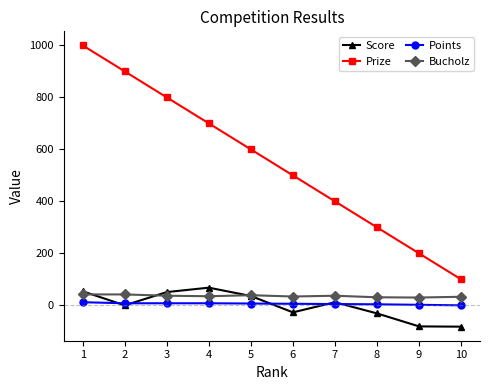

How many categories are shown in the chart?

10